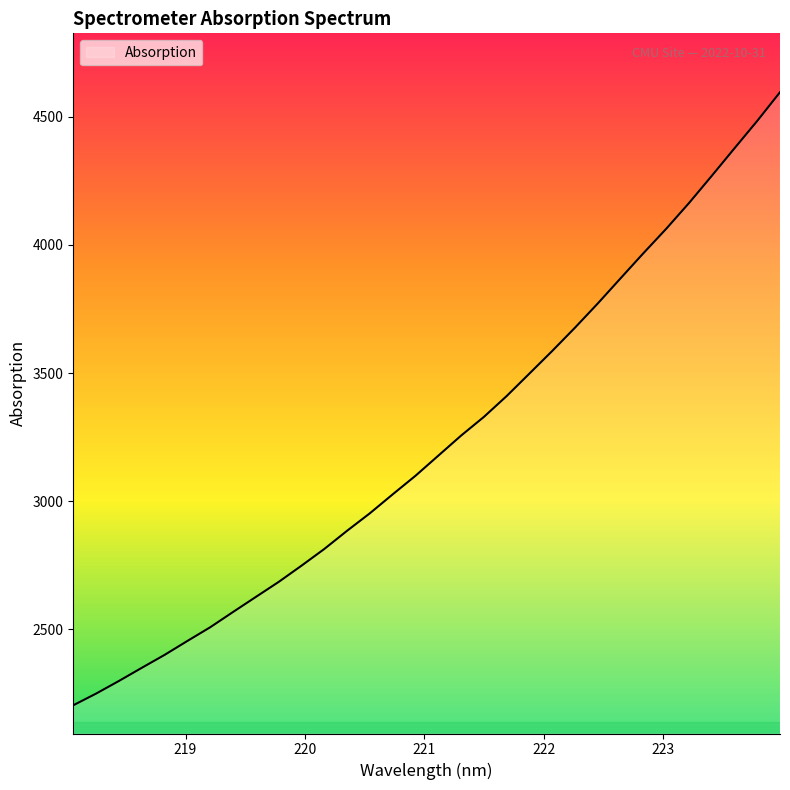

What is the greatest value displayed?

4595.7